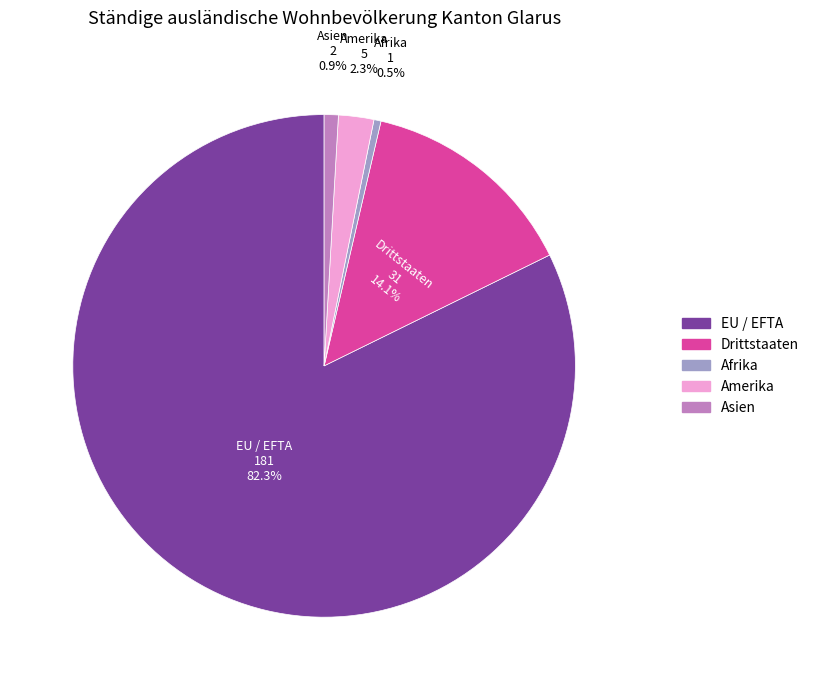

Which category has the biggest portion of the pie?

EU / EFTA